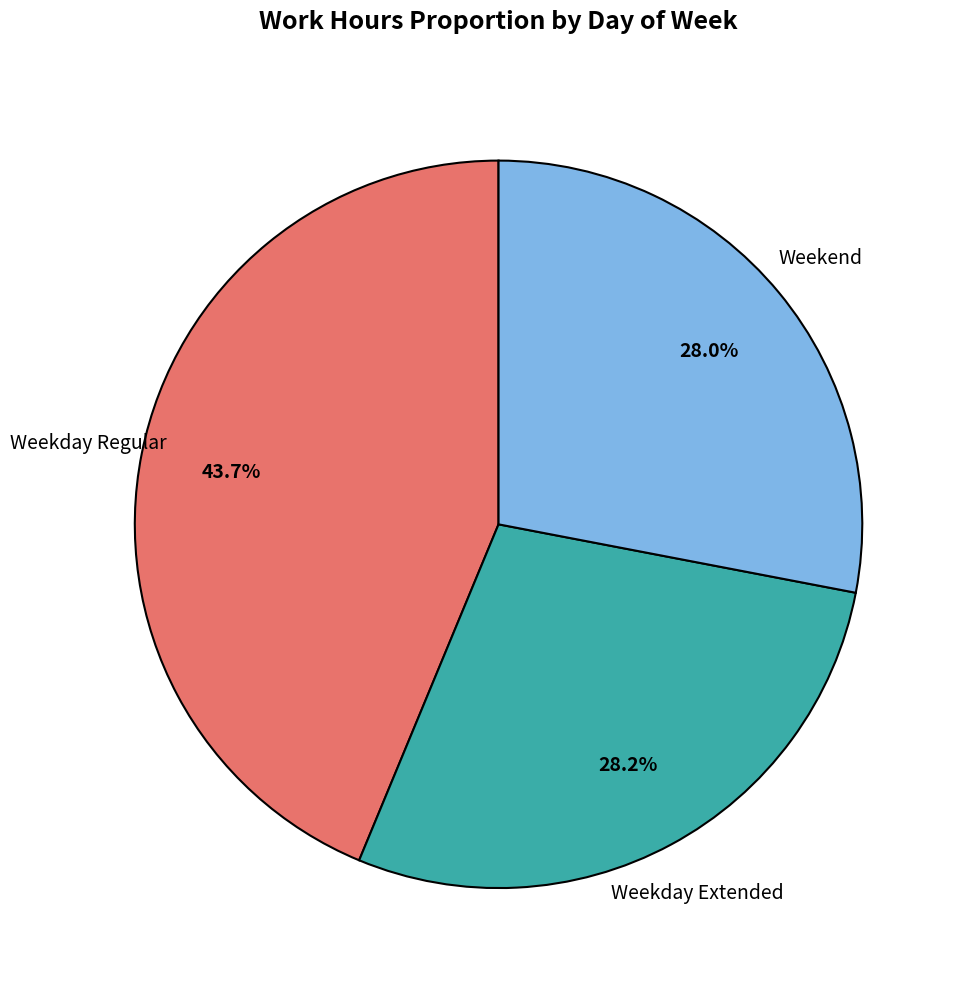

Does any single category account for the majority?

No